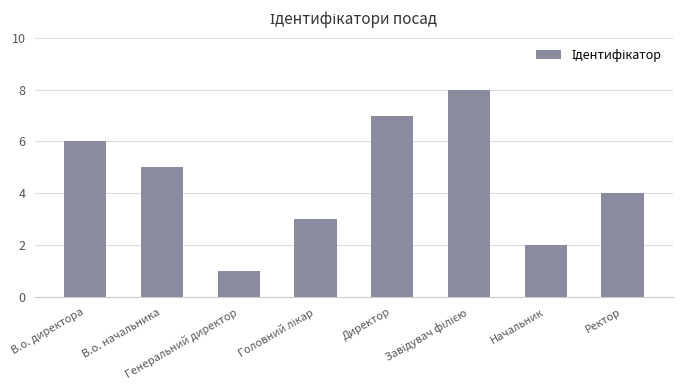

Is it true that the value at Генеральний директор is 1?

True